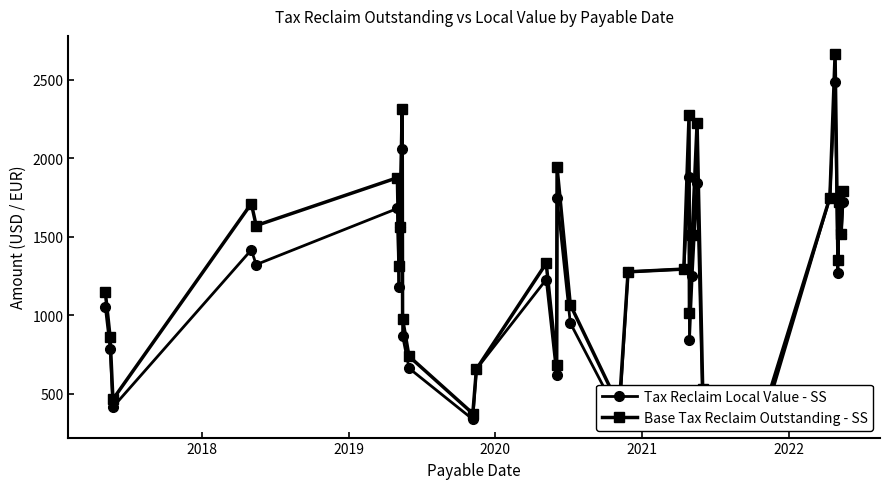

Rank the series by their average value, from highest to lowest.

Base Tax Reclaim Outstanding - SS, Tax Reclaim Local Value - SS